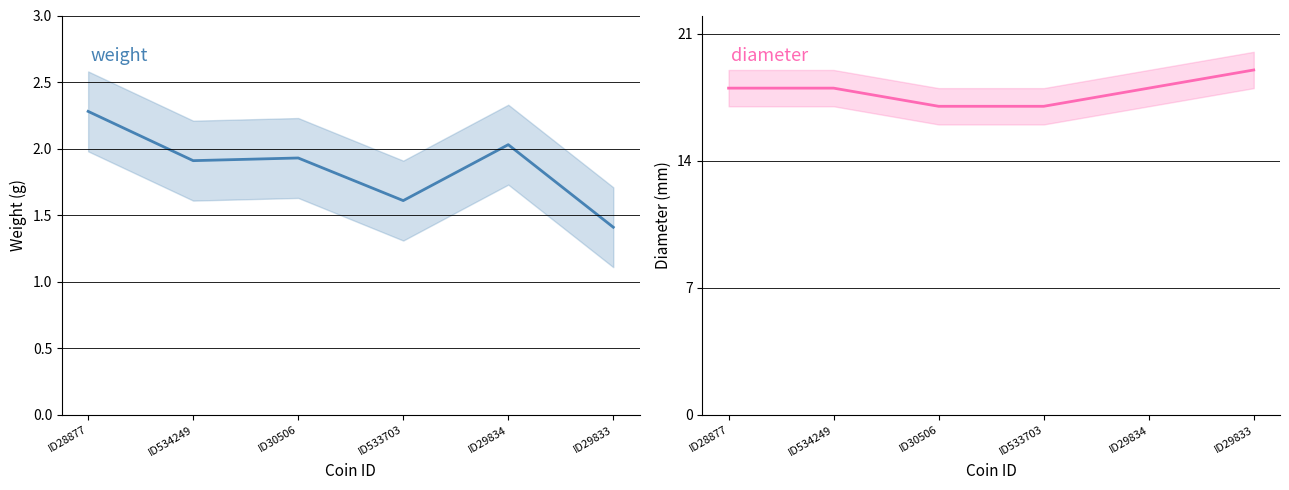

At how many categories does at least one series exceed 17?

4